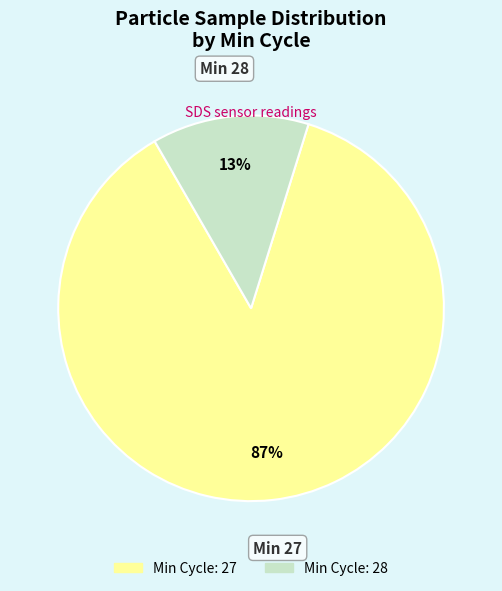

Is there a majority slice in this chart?

Yes